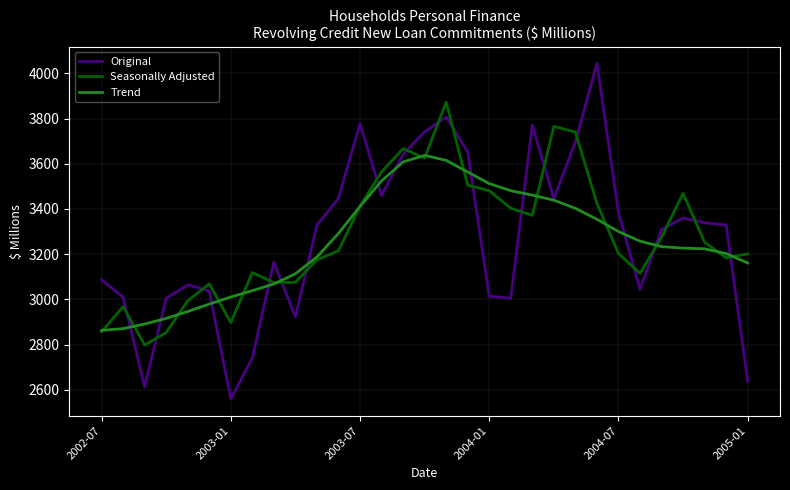

What is the average value of the Trend series?

3251.3